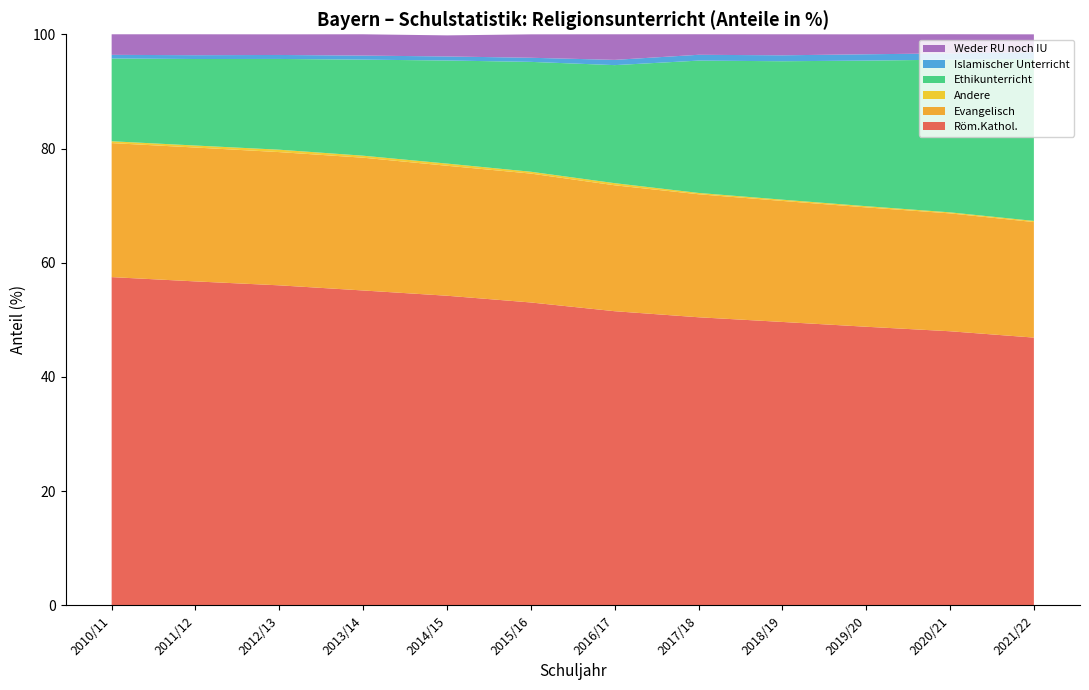

Reading left to right, transcribe all the data shown in this chart.

Röm.Kathol.: 57.5	56.7	56.0	55.1	54.2	53.0	51.5	50.5	49.6	48.8	48.0	46.9
Evangelisch: 23.5	23.4	23.3	23.2	22.8	22.6	22.1	21.5	21.2	20.9	20.6	20.2
Andere: 0.3	0.3	0.4	0.3	0.4	0.3	0.4	0.2	0.2	0.2	0.2	0.2
Ethikunterricht: 14.5	15.2	15.9	16.8	18.1	19.2	20.7	23.2	24.2	25.5	26.7	28.4
Islamischer Unterricht: 0.6	0.7	0.7	0.7	0.7	0.7	0.9	1.0	1.0	1.1	1.1	1.1
Weder RU noch IU: 3.6	3.7	3.6	3.7	3.7	4.1	4.5	3.6	3.7	3.5	3.4	3.1